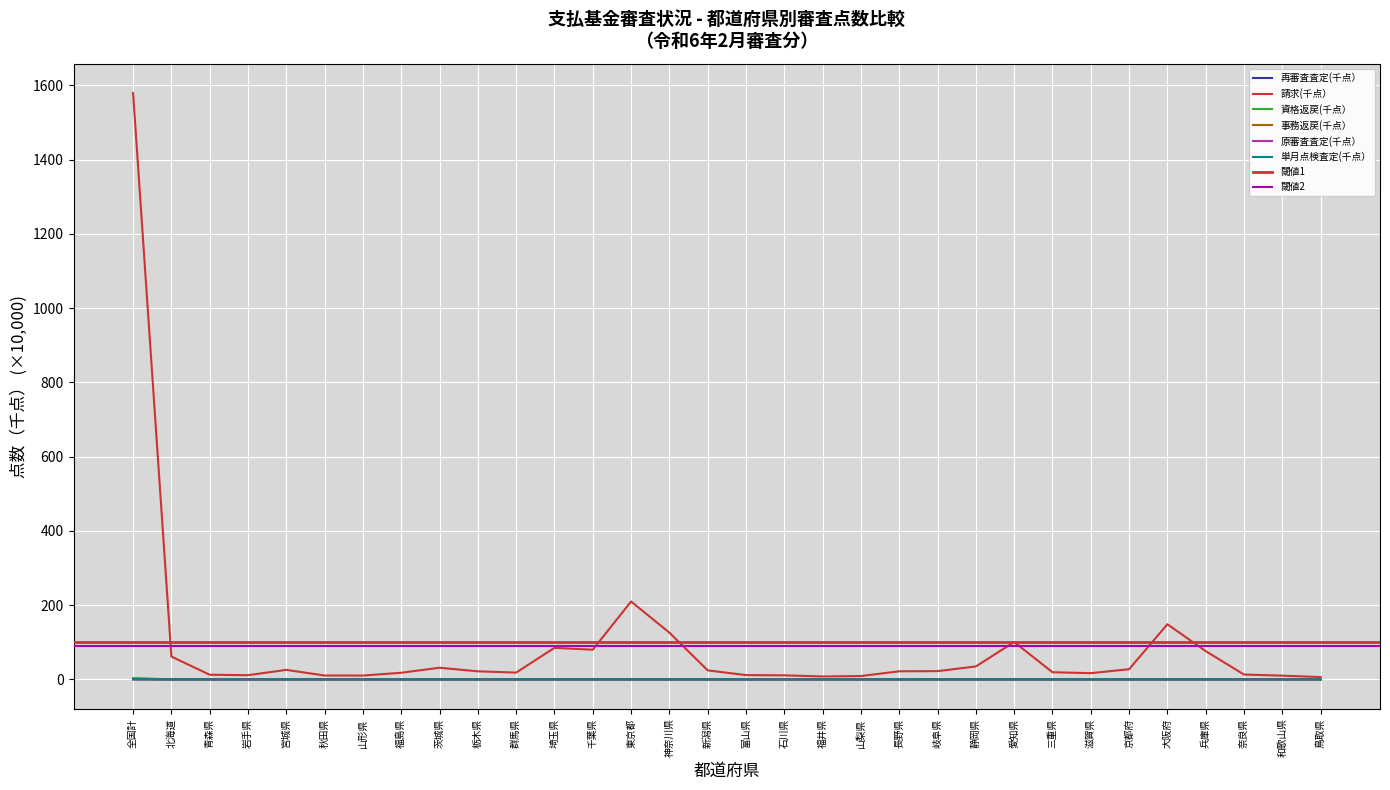

What is the sum of the 請求(千点） values at 兵庫県 and 千葉県?

156.1